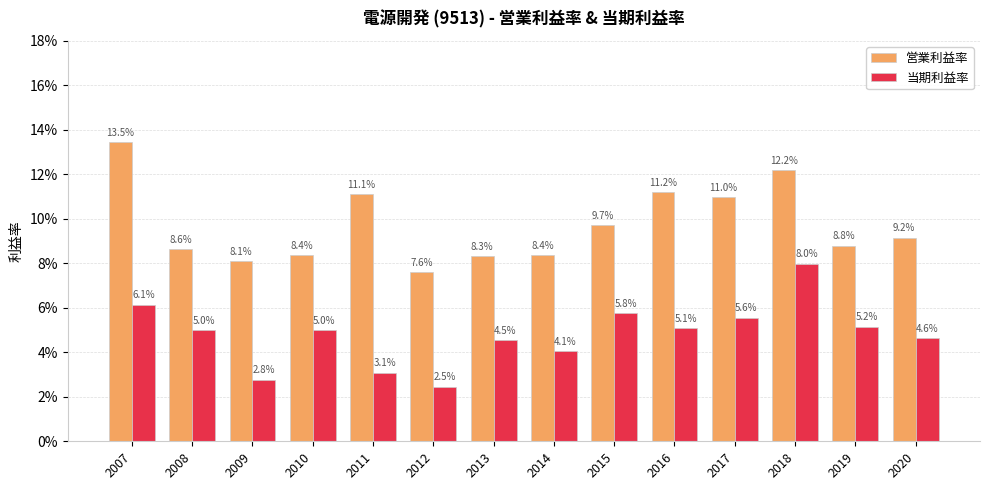

What are all the series names shown in the legend?

営業利益率, 当期利益率